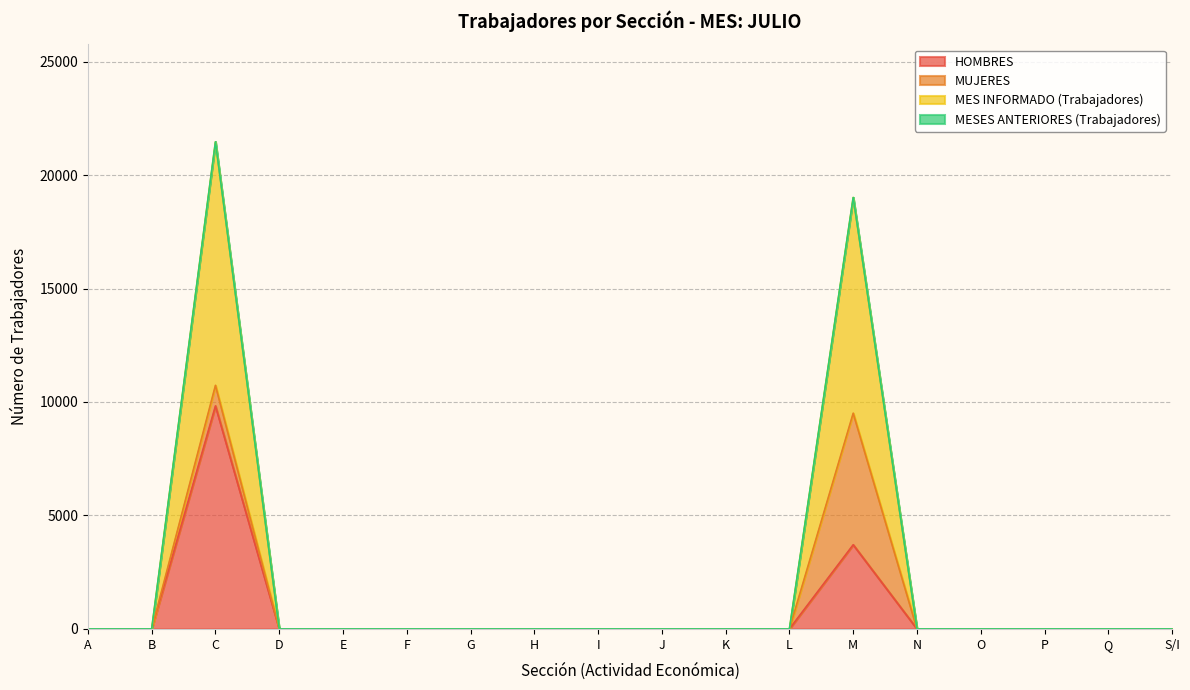

True or false: MES INFORMADO (Trabajadores) and HOMBRES cross at least once.

False